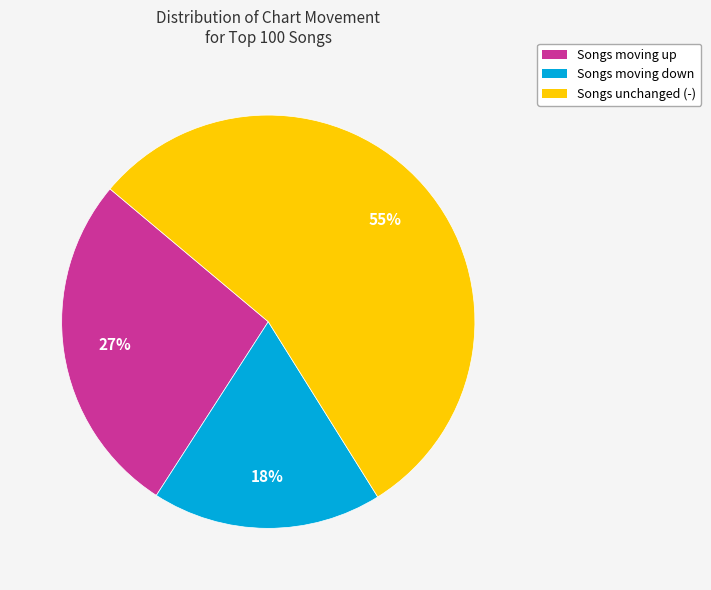

To the nearest percent, what is the difference between the largest and smallest slice percentages?

37%